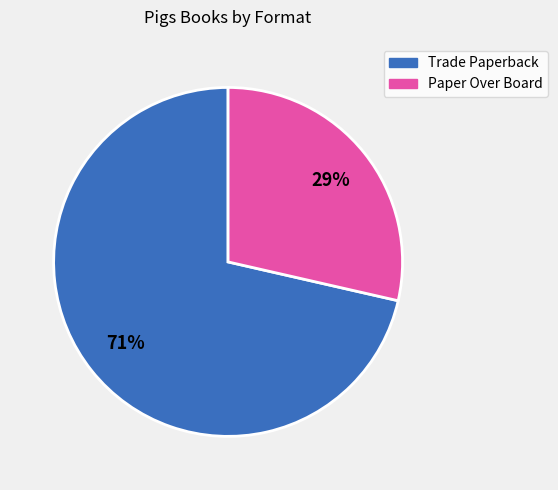

Count the number of slices in the pie.

2